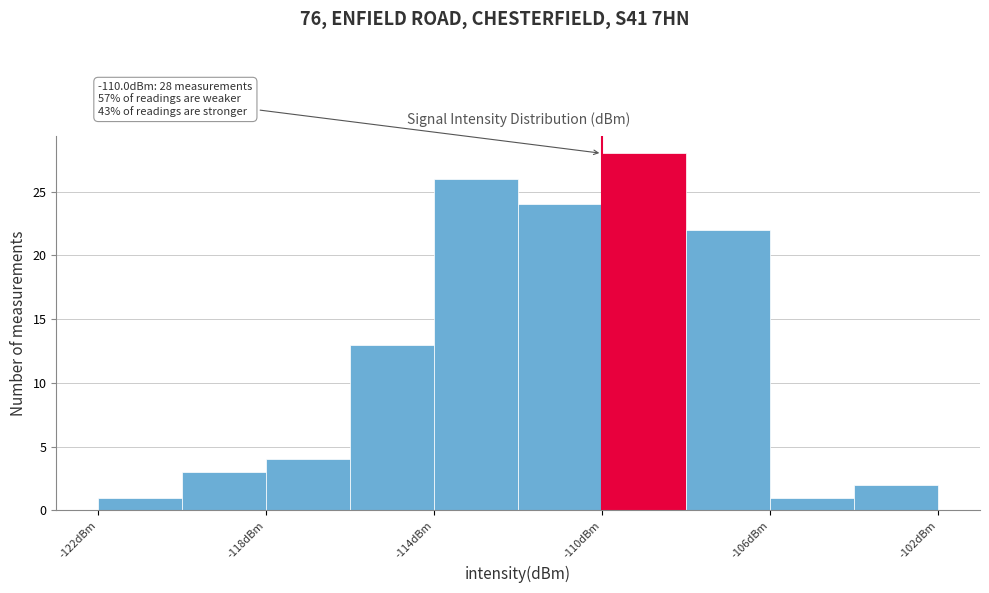

Which range on the x-axis has the tallest bar?

-110 to -108